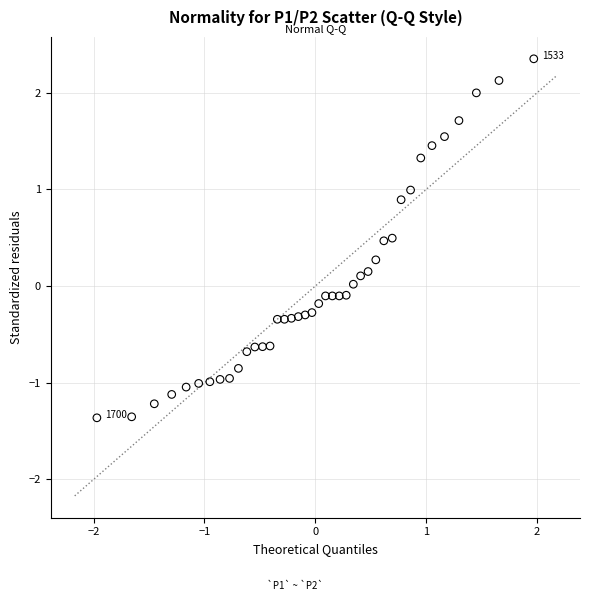

What is the range of Y values (max minus min)?

3.7